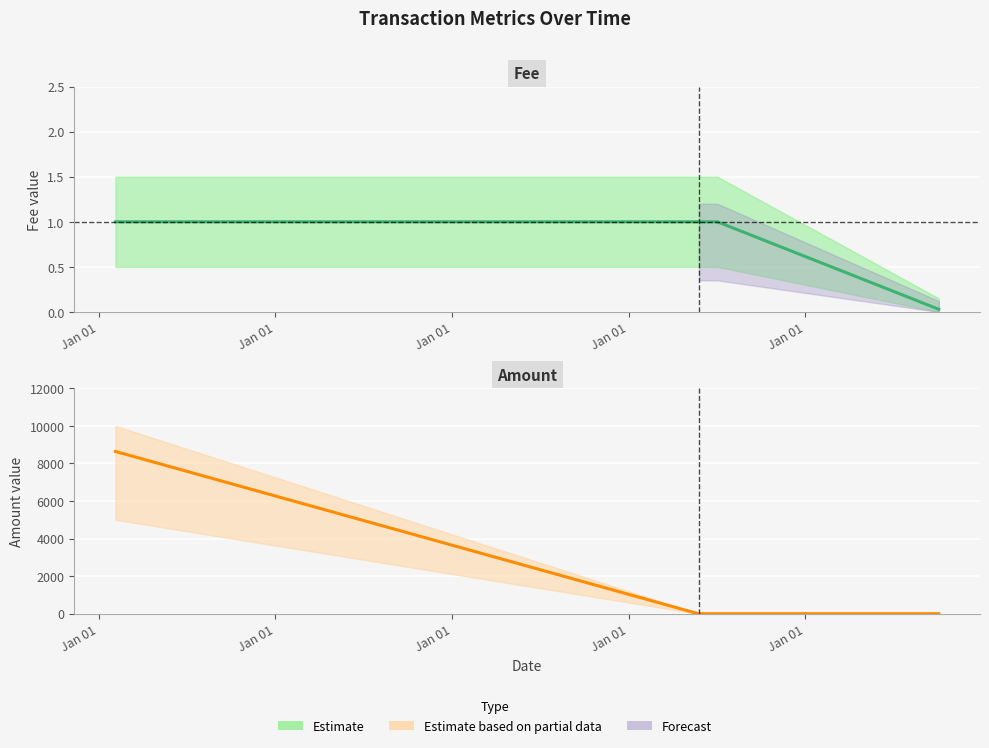

What is the maximum value for Amount?

8637.0